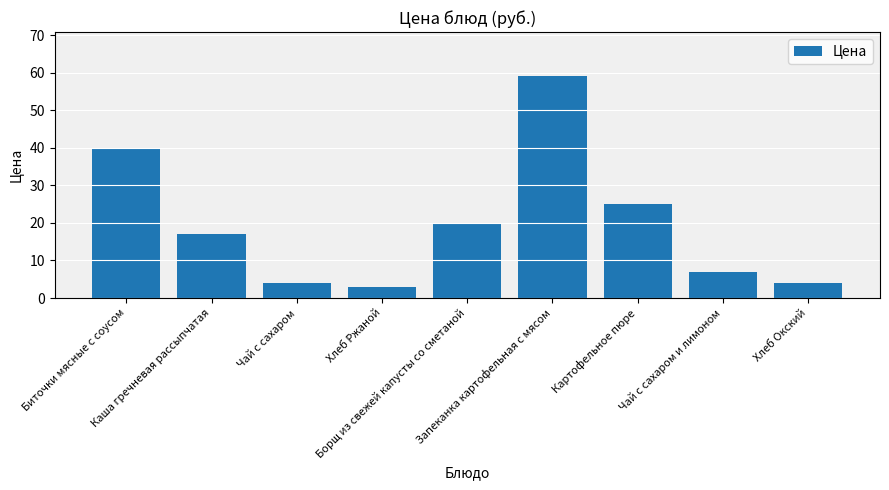

What is the change in value from Хлеб Ржаной to Борщ из свежей капусты со сметаной?

+17